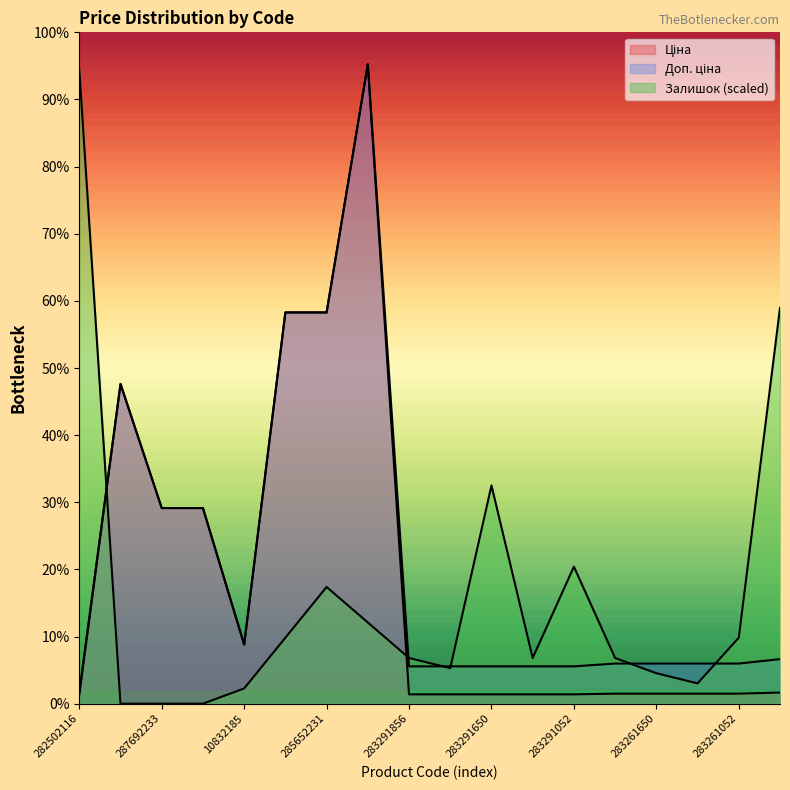

In Доп. ціна, how many points are higher than both neighbors (excluding endpoints)?

2